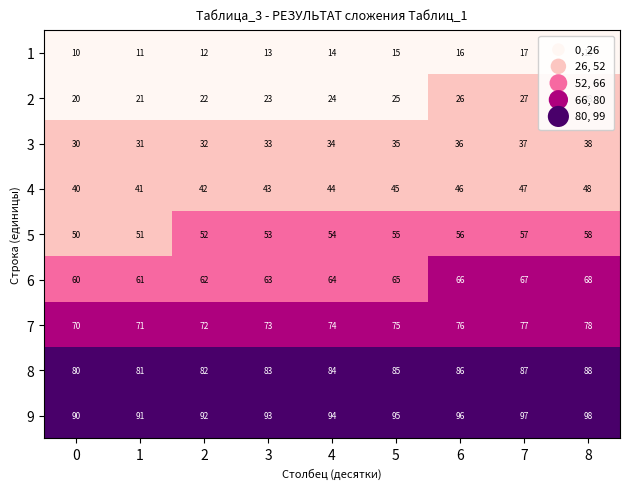

Where is 1 nearest to the value 14?

4